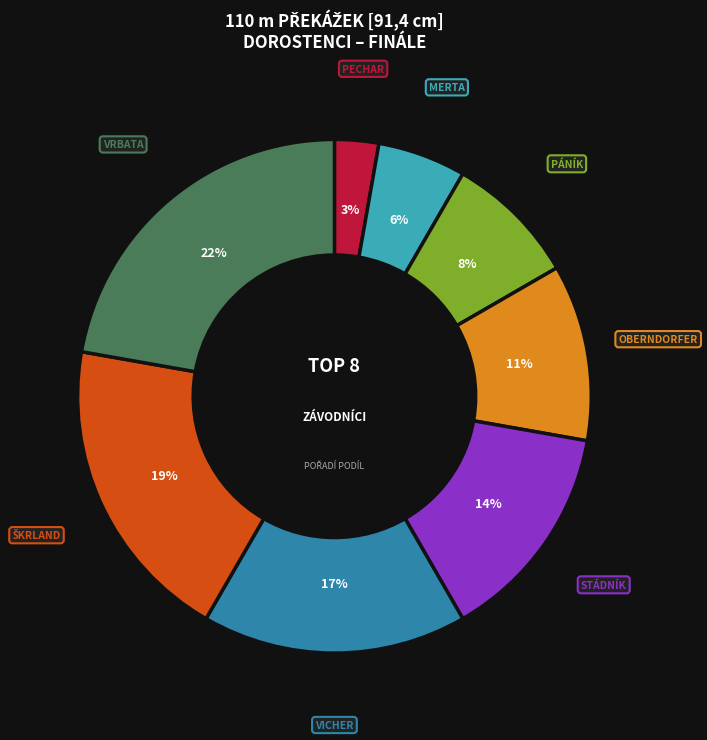

To the nearest percent, what is the average slice percentage?

12%